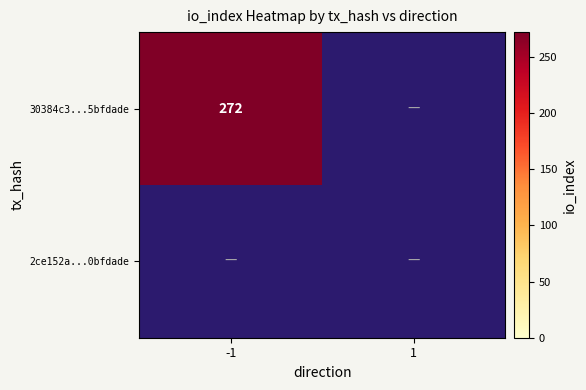

Rank the series at 1 from highest to lowest value.

30384c312638bfeaee5ce02ed3d9d3505bfdade, 2ce152a2ff3a558eb85bebbc28866f5653f9d1b